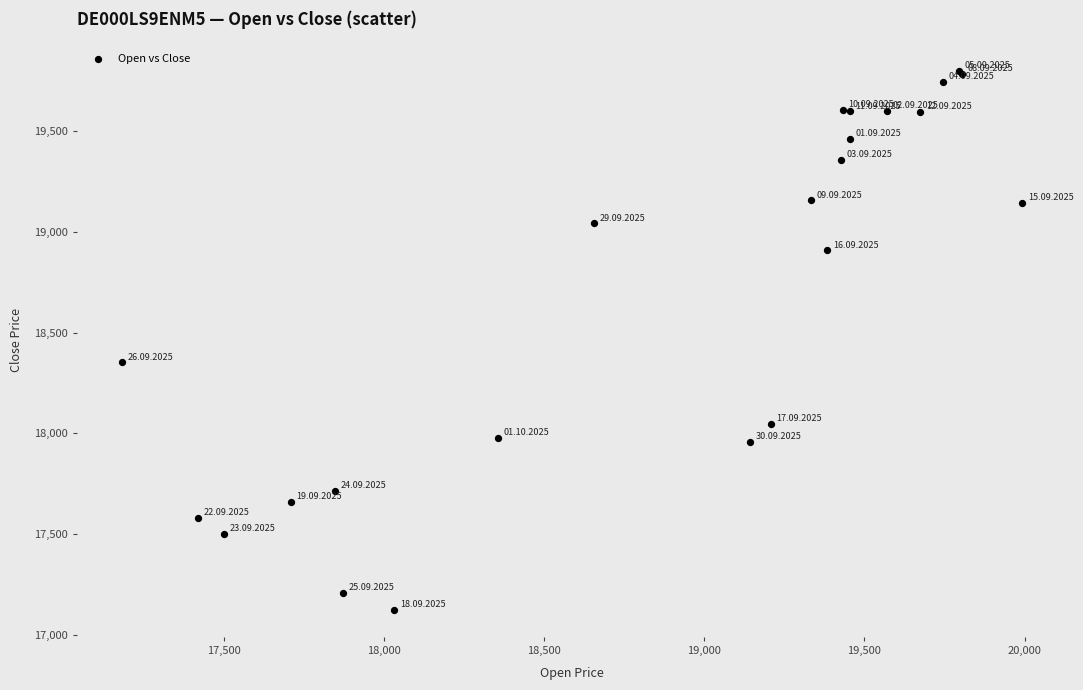

What Y value in the scatter plot is closest to 18461?

18352